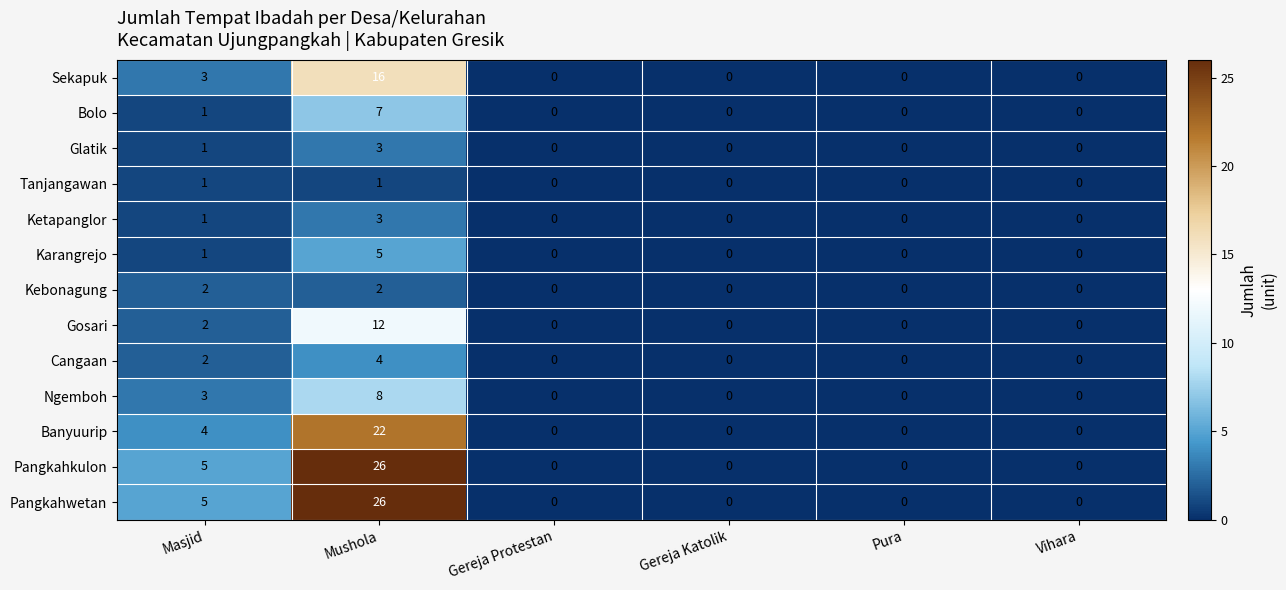

At which category is the sum across all series the highest?

Mushola